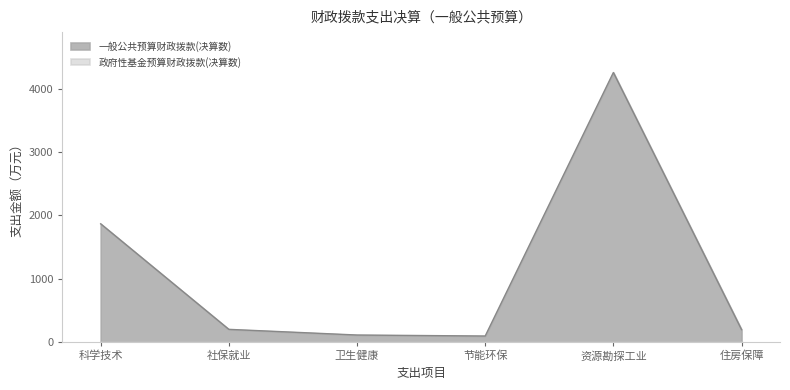

Which category has the highest value across all series?

资源勘探工业